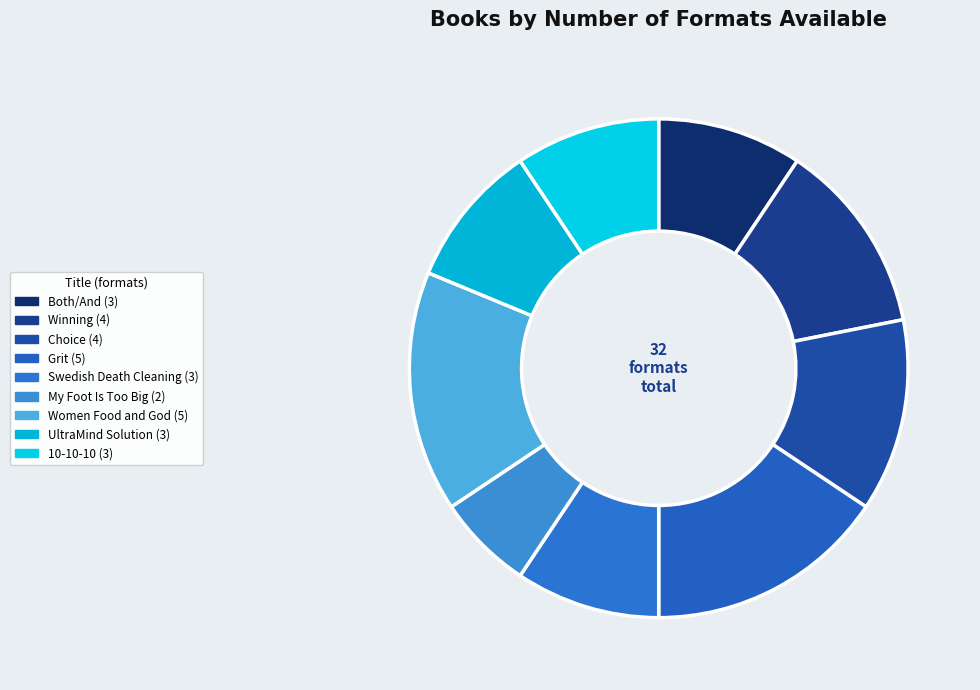

Which slice is the smallest?

My Foot Is Too Big for the Glass Slipper